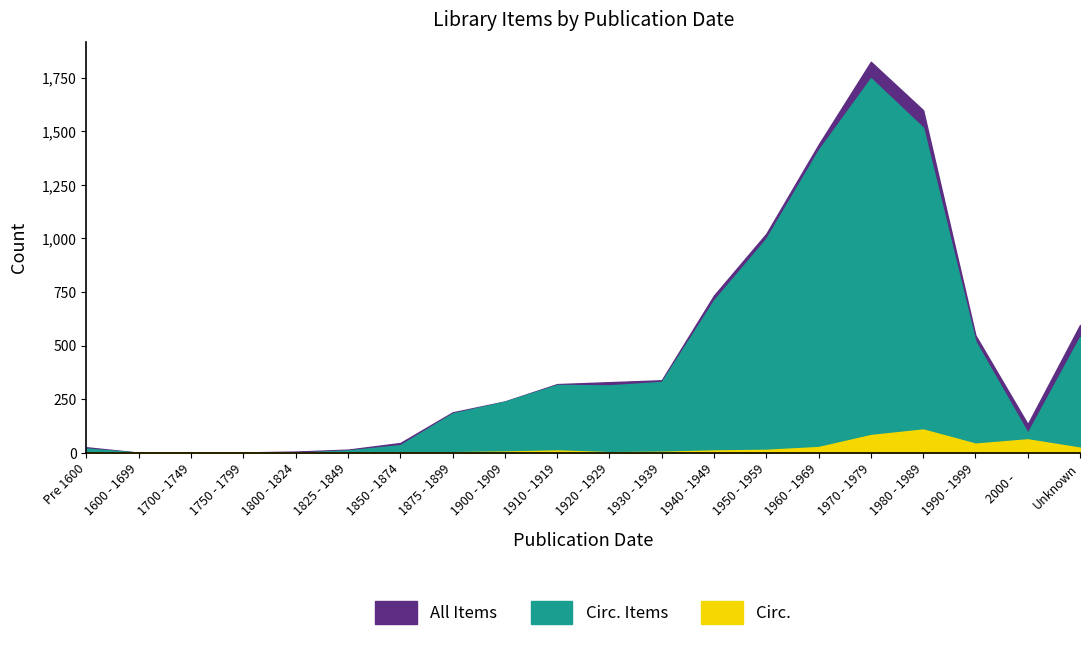

At which label does Circ. reach its minimum?

Pre 1600